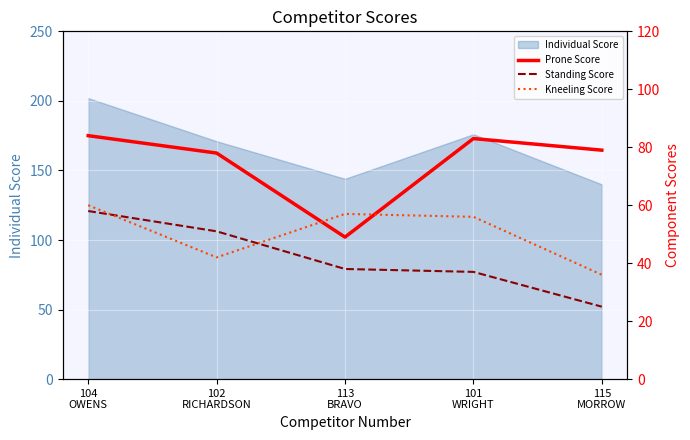

In Prone Score, how many points are lower than both neighbors (excluding endpoints)?

1